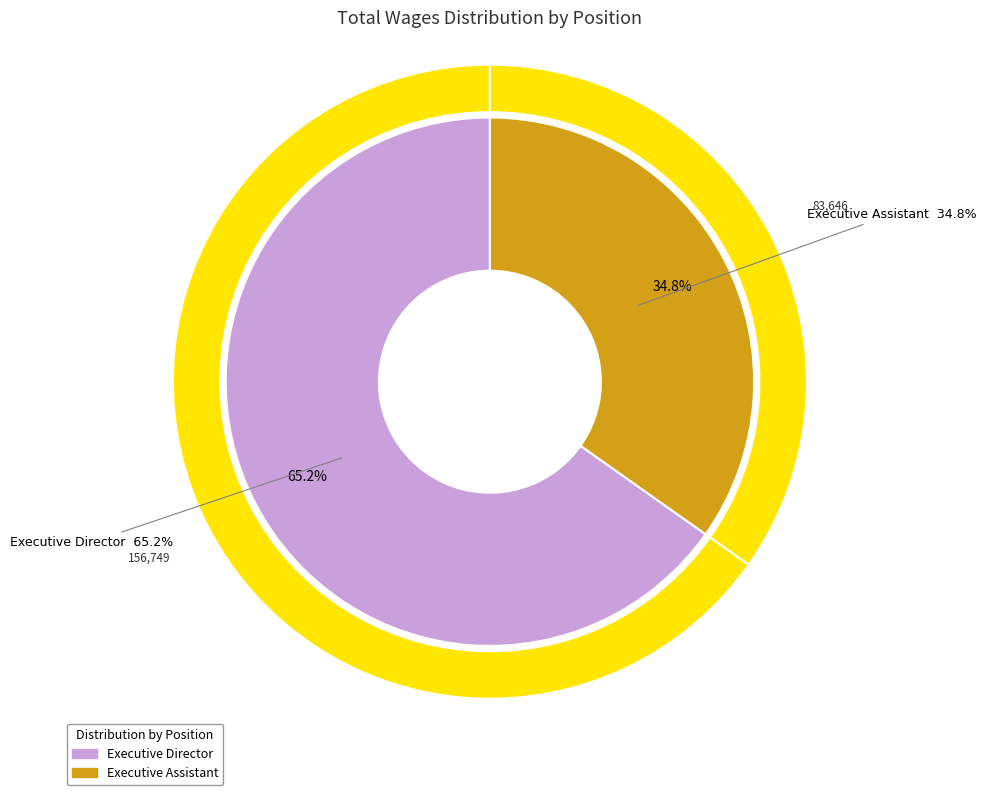

Is it true that Executive Director is 73% of the pie?

False